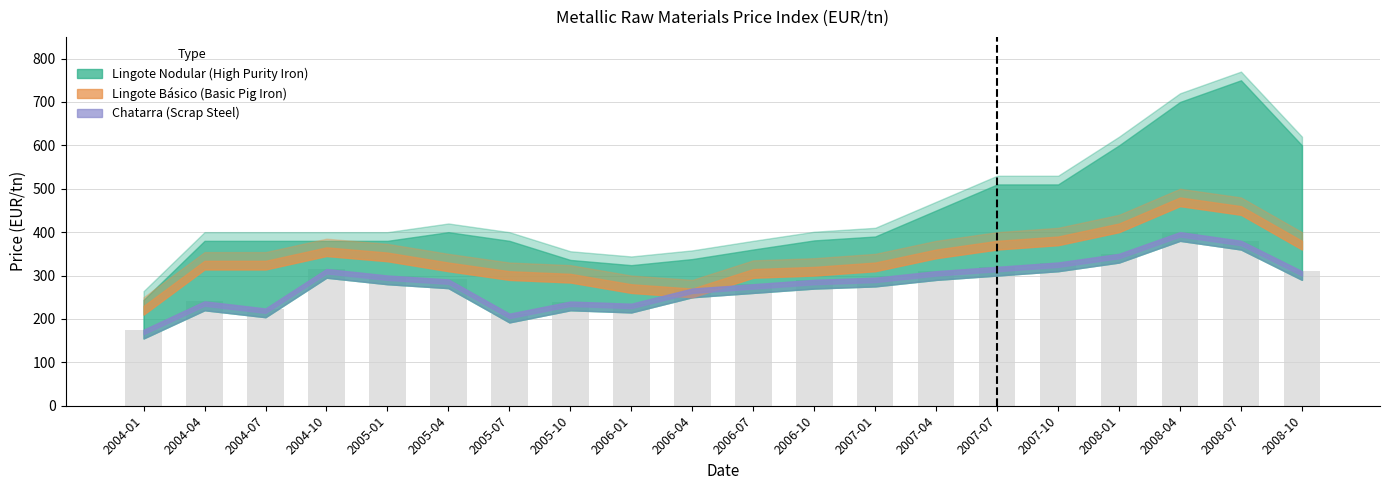

What is the difference between the values at 2008-01 and 2007-07?

30.0